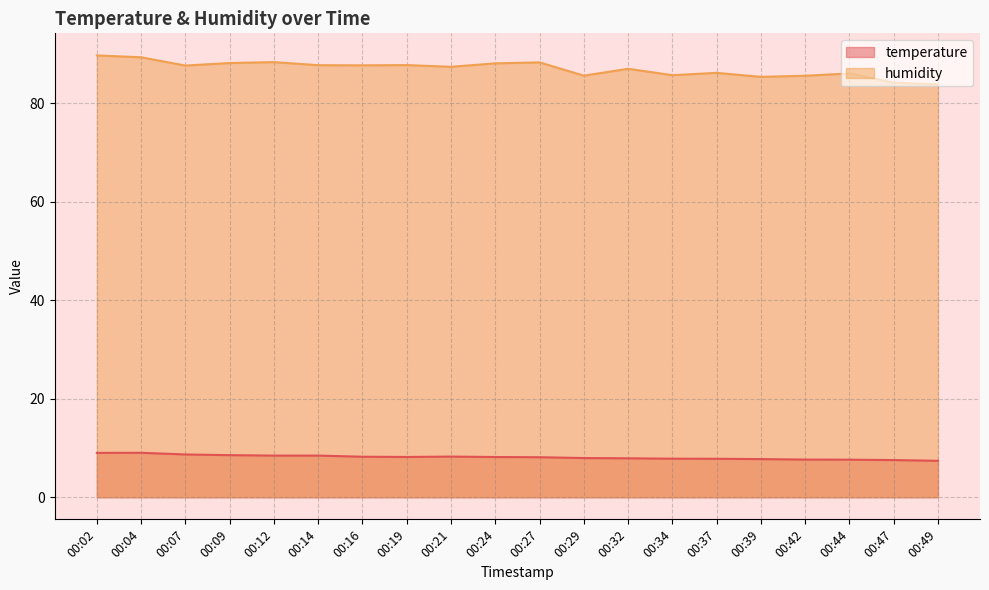

The temperature series shows 14.2 at 00:24. True or false?

False